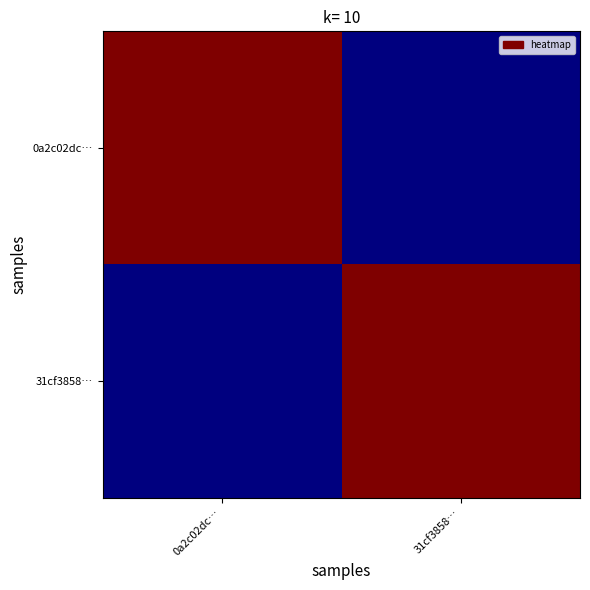

Reading right to left, list all the values displayed in this chart.

0a2c02dc…: 31cf3858…=0	0a2c02dc…=479
31cf3858…: 31cf3858…=479	0a2c02dc…=0